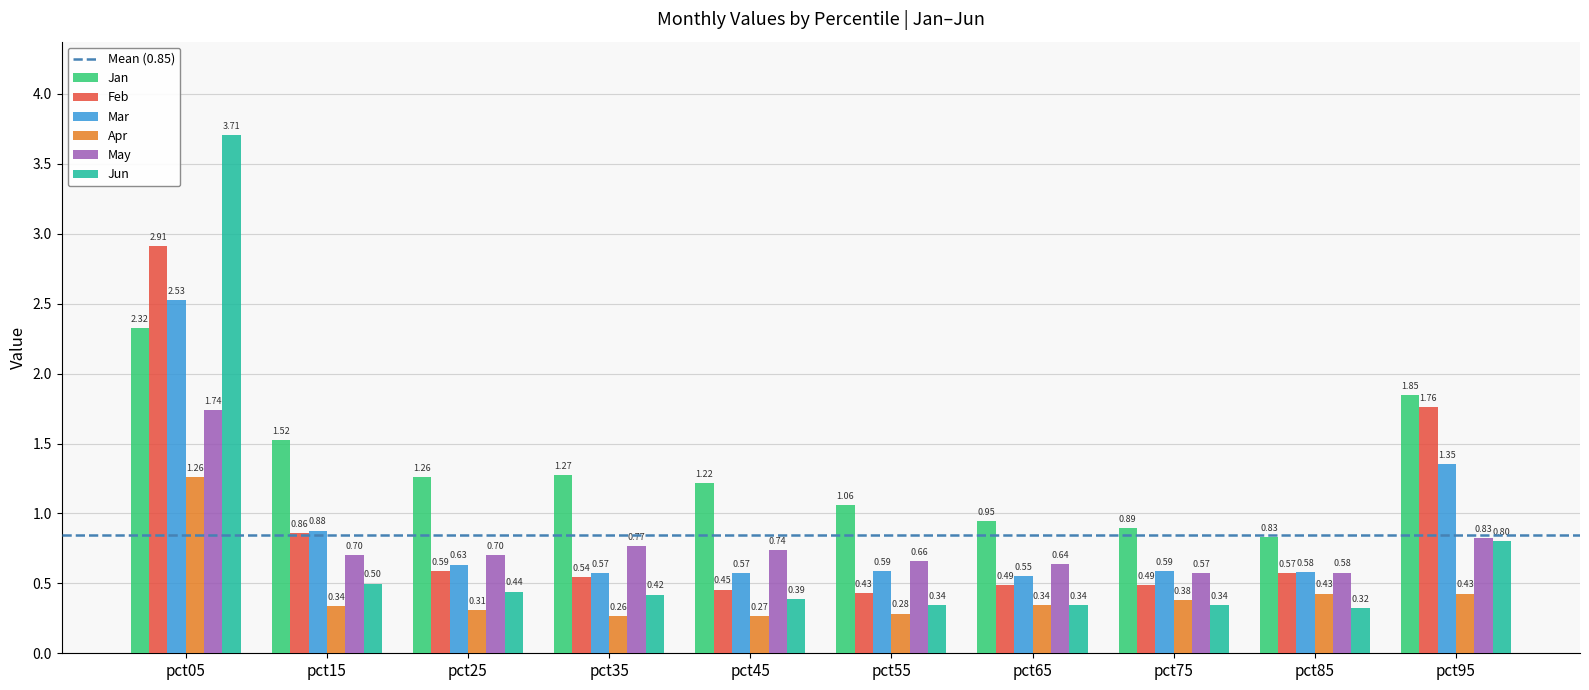

At which label is Jan closest to 1?

pct65